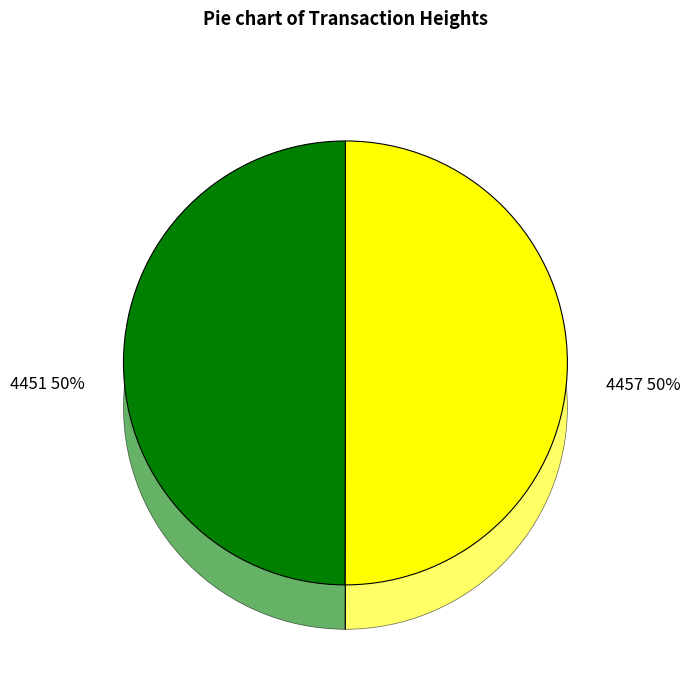

Which slice represents more than half of the pie?

Height 4457